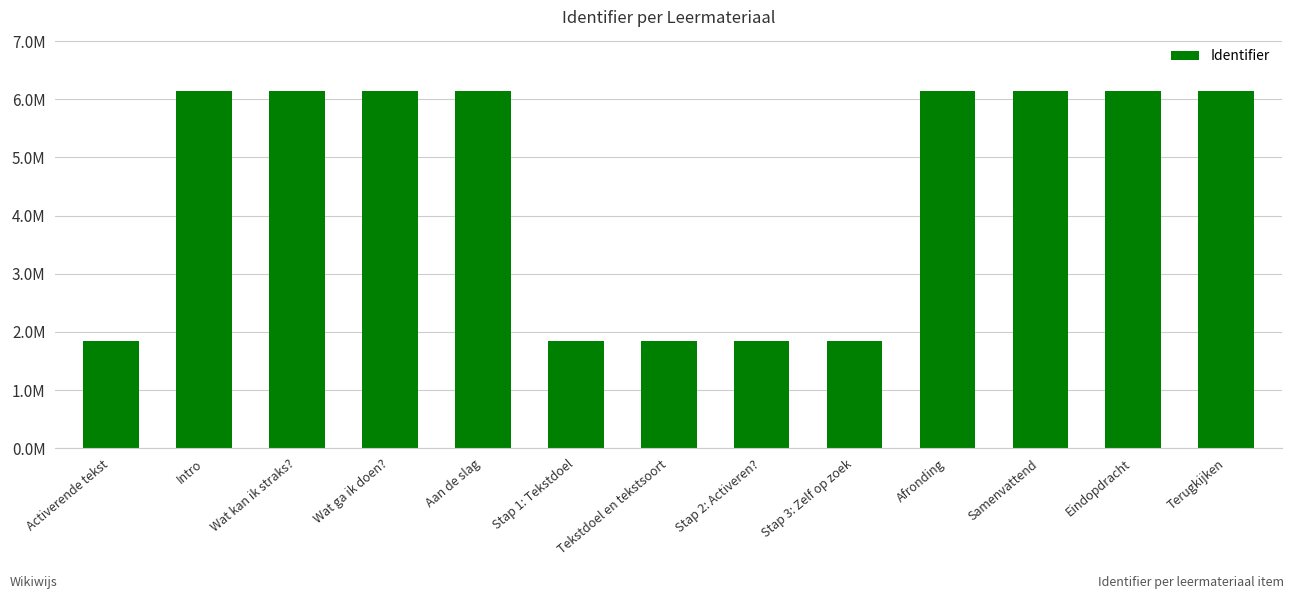

Rank the categories by value from highest to lowest.

Terugkijken, Eindopdracht, Samenvattend, Afronding, Aan de slag, Wat ga ik doen?, Wat kan ik straks?, Intro, Stap 3: Zelf op zoek, Stap 2: Activeren?, Tekstdoel en tekstsoort, Stap 1: Tekstdoel, Activerende tekst